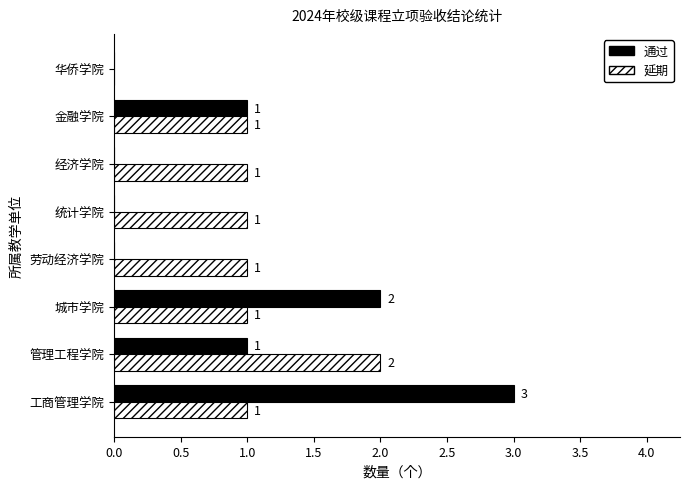

How many 通过 values are between 0 and 2?

7